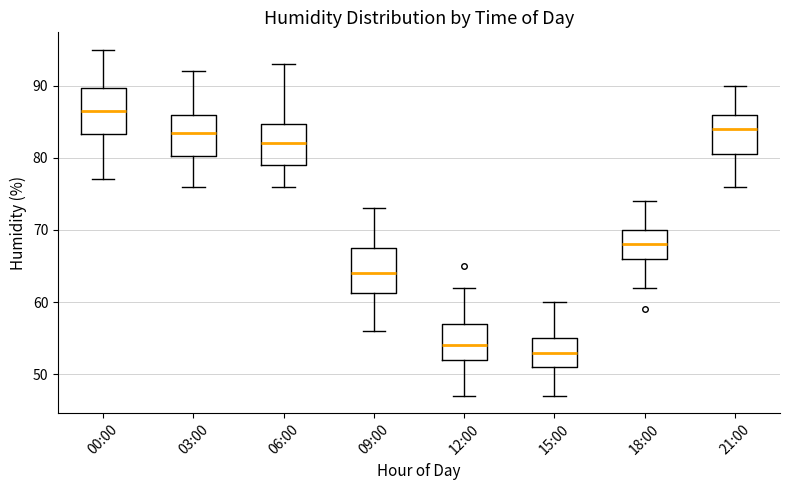

Which box's median line is the lowest?

15:00